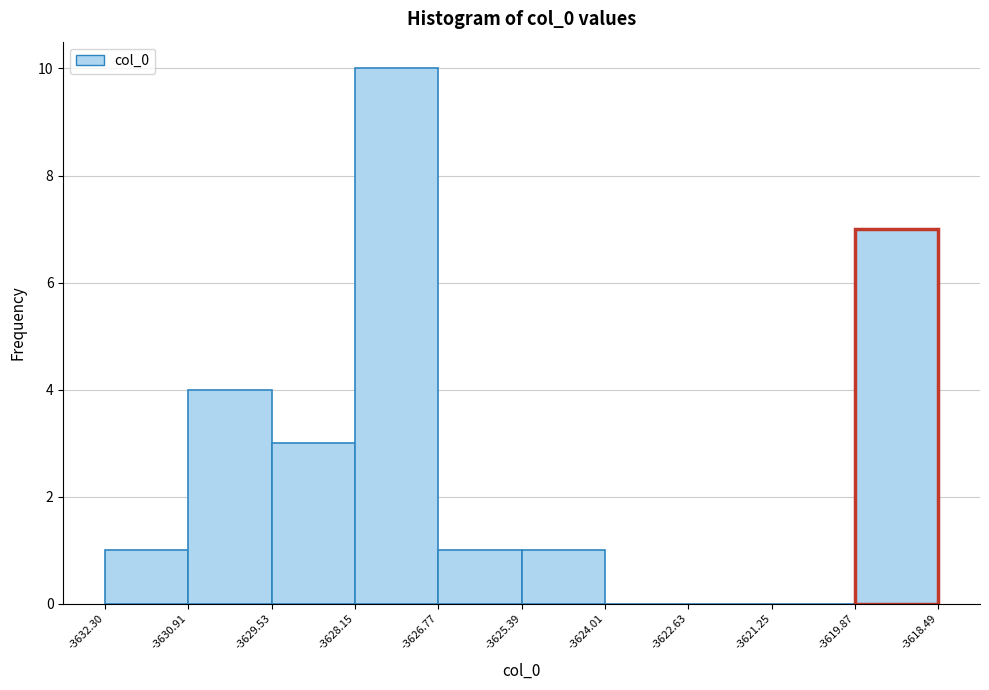

Which range on the x-axis has the tallest bar?

-3628.15 to -3626.77